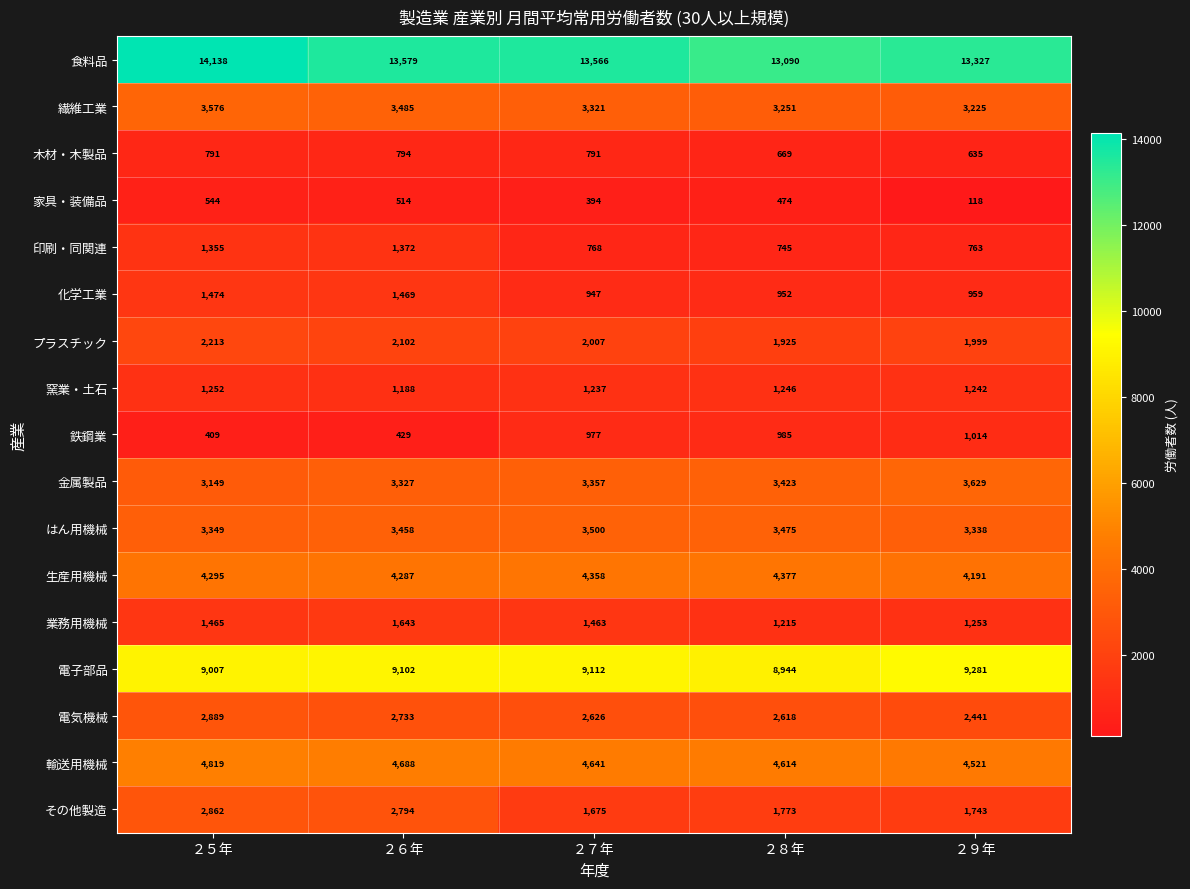

Which series has the widest spread of values?

その他製造